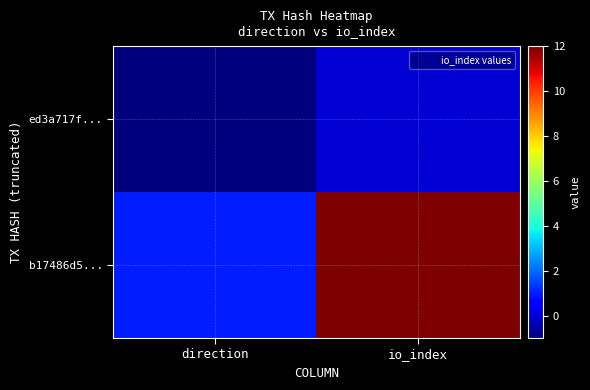

What is the spread (max minus min) of values at io_index?

12